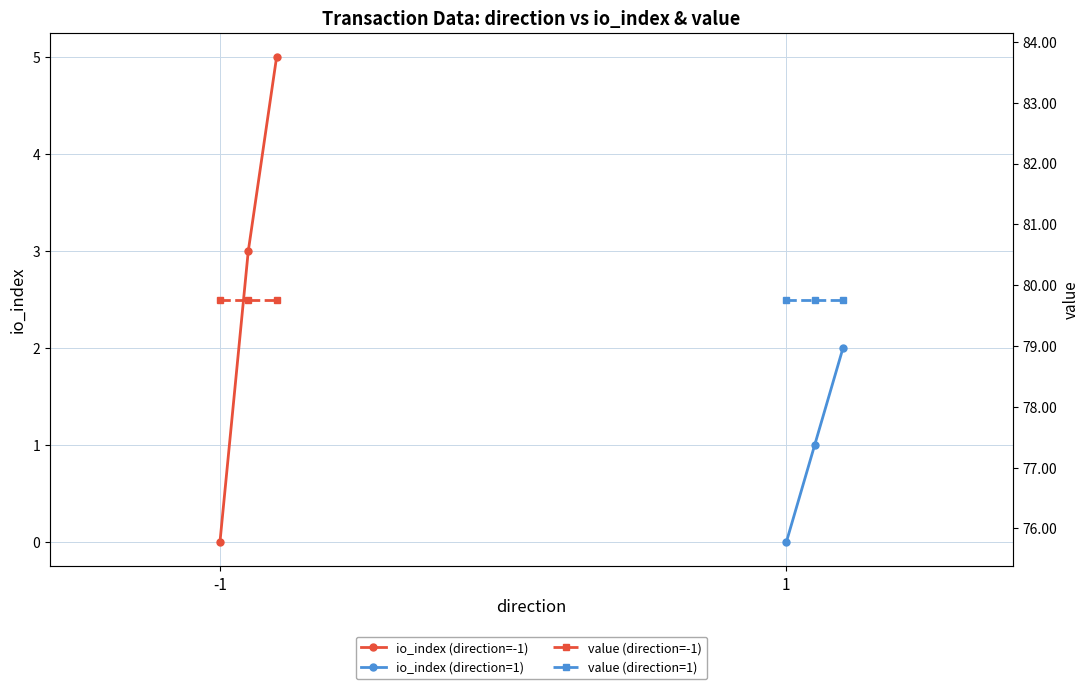

Is the value of io_index (direction=-1) at 2 greater than the value of io_index (direction=1) at 1?

Yes